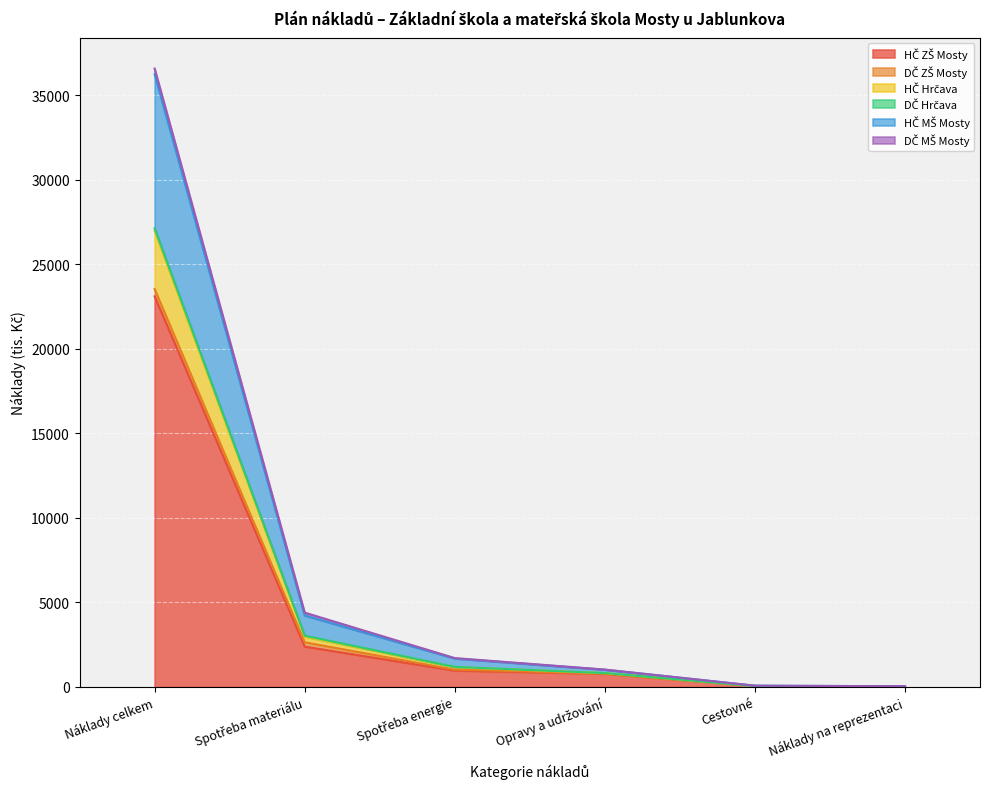

At which category is the sum across all series the highest?

Náklady celkem